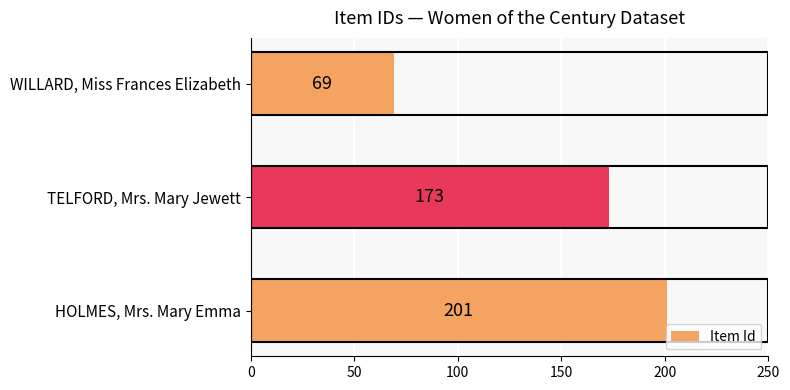

Reading bottom to top, what are all the values shown in this chart?

201	173	69